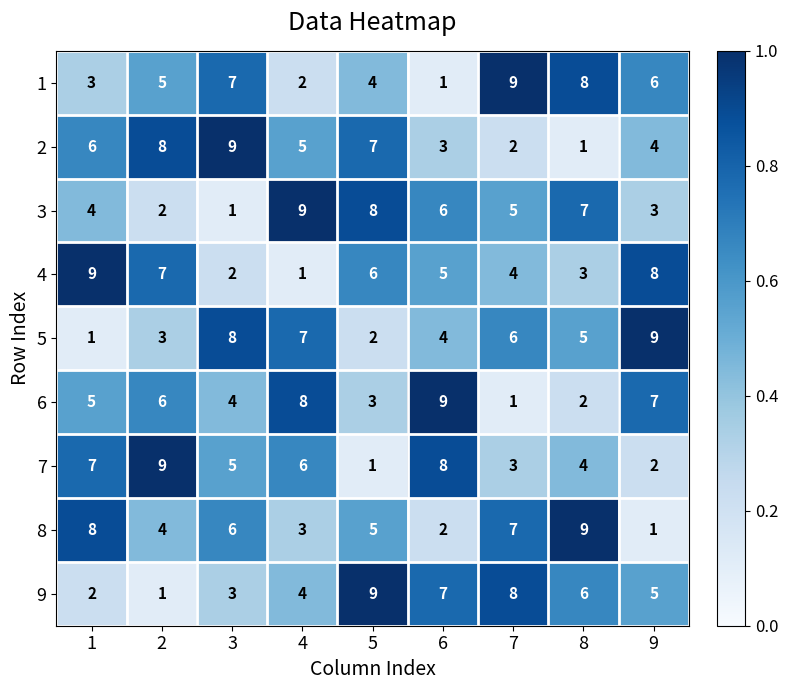

Count the 6 values in the range 3 to 7.

5